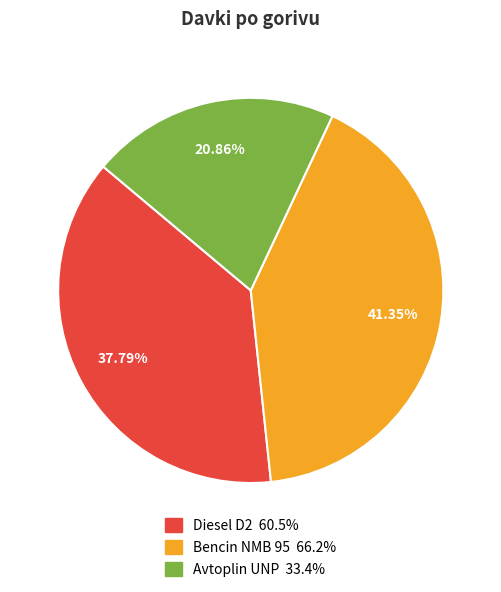

Does any single category account for the majority?

No